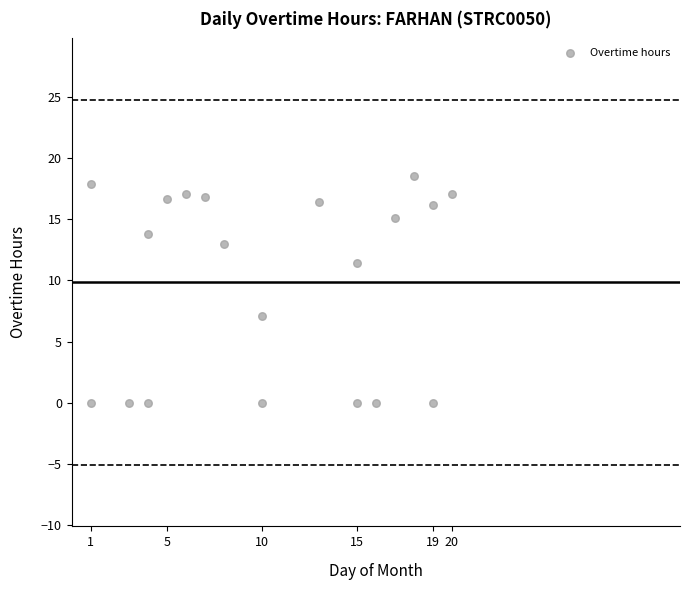

What is the range of X values (max minus min)?

19.0